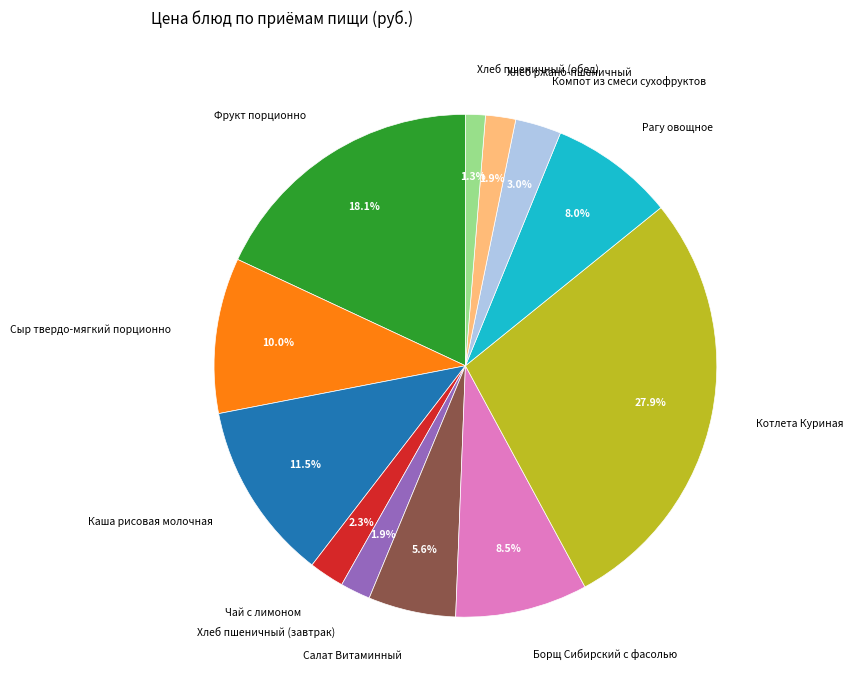

Do Салат Витаминный and Хлеб пшеничный (обед) together represent more than half of the pie?

No